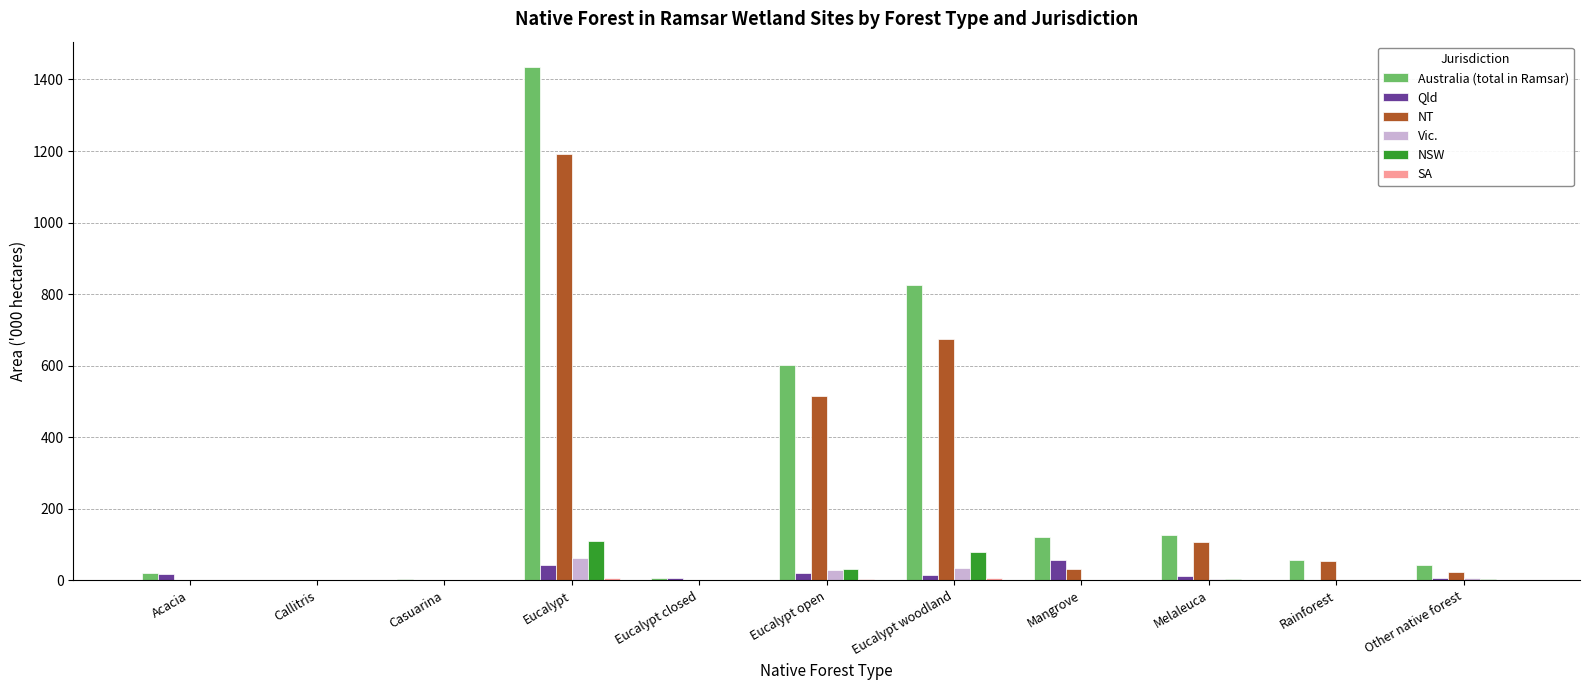

Which series changed the most between Callitris and Melaleuca?

Australia (total in Ramsar)